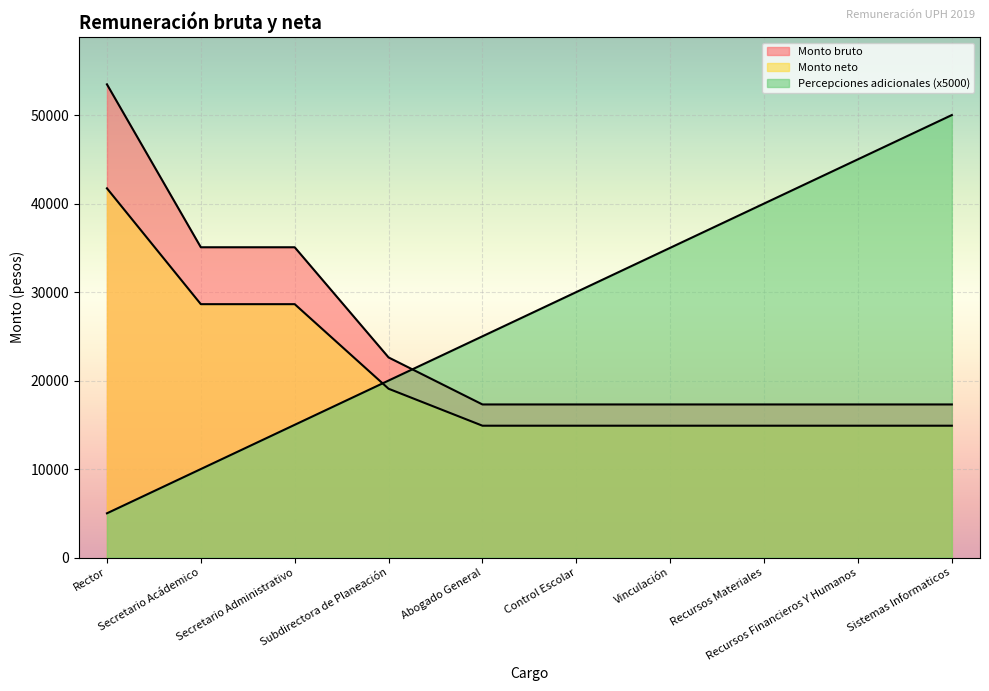

Which series has the largest total across all categories?

Percepciones adicionales